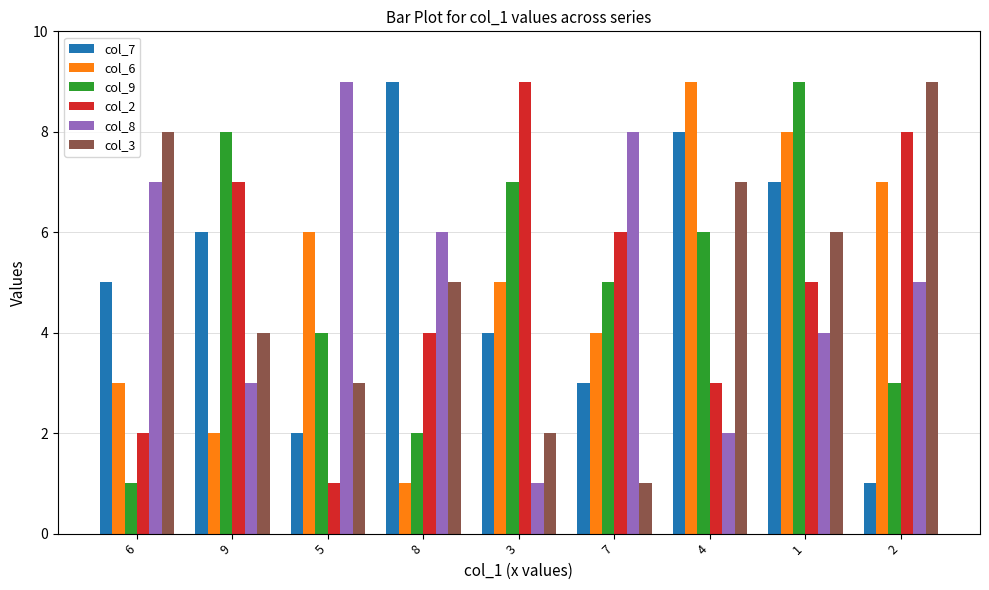

The col_8 series shows 8 at 7. True or false?

True